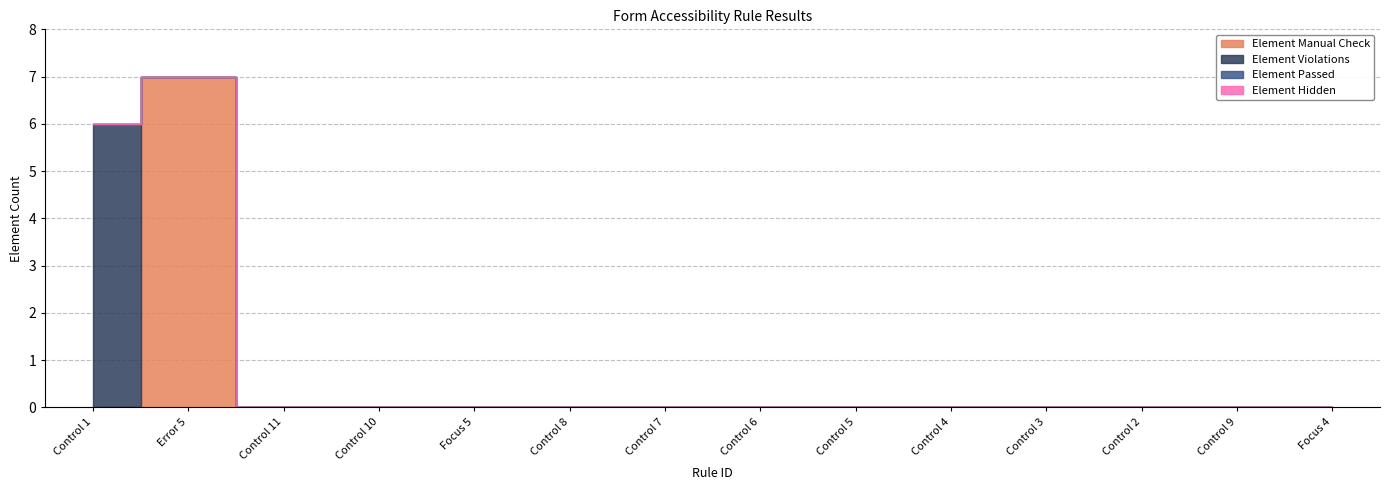

Which series changed the most between Control 7 and Control 3?

Element Manual Check